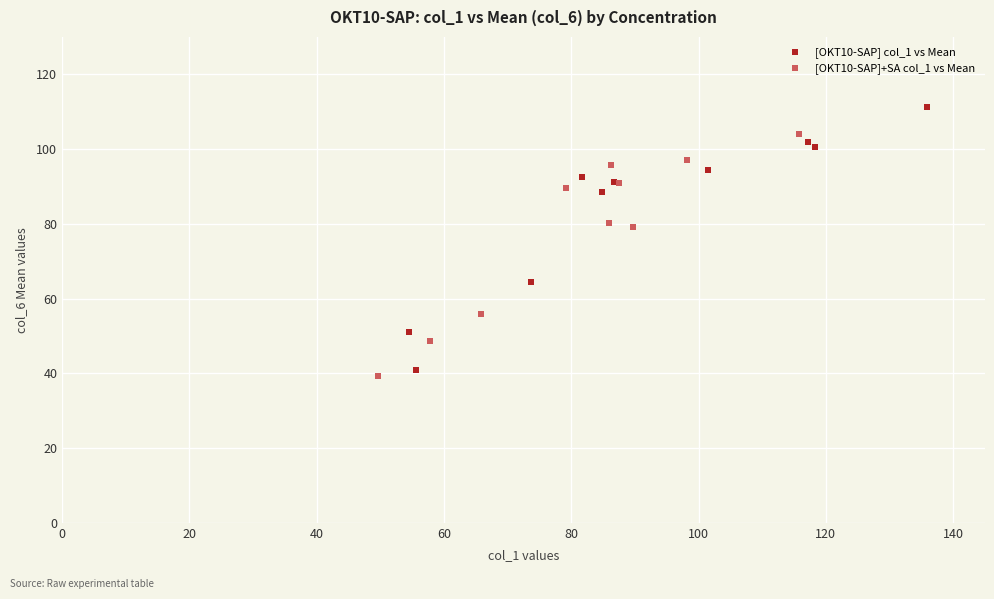

Which series has the widest spread of Y values?

[OKT10-SAP] col_1 vs Mean